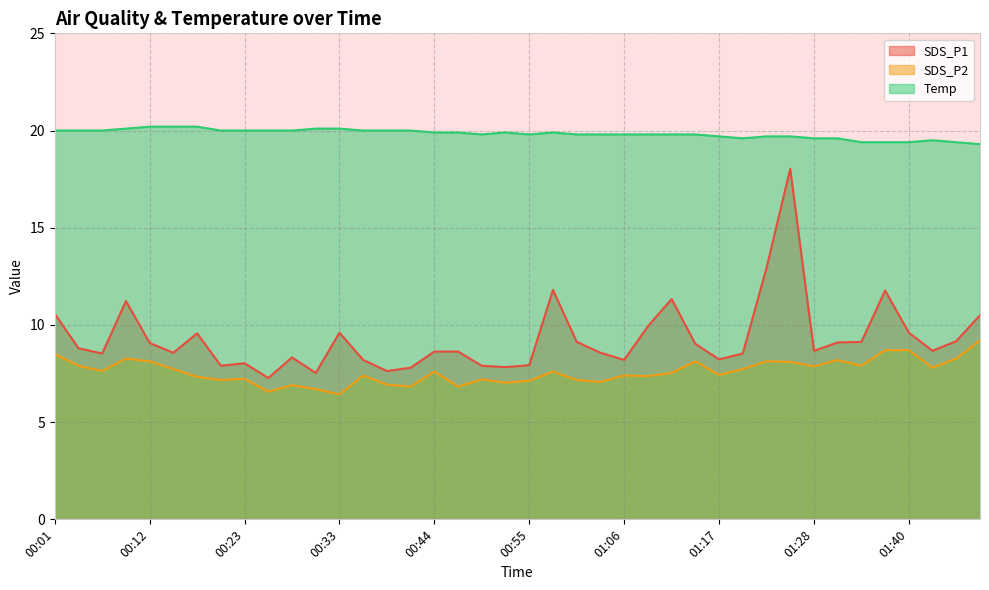

Which series has the largest total across all categories?

Temp